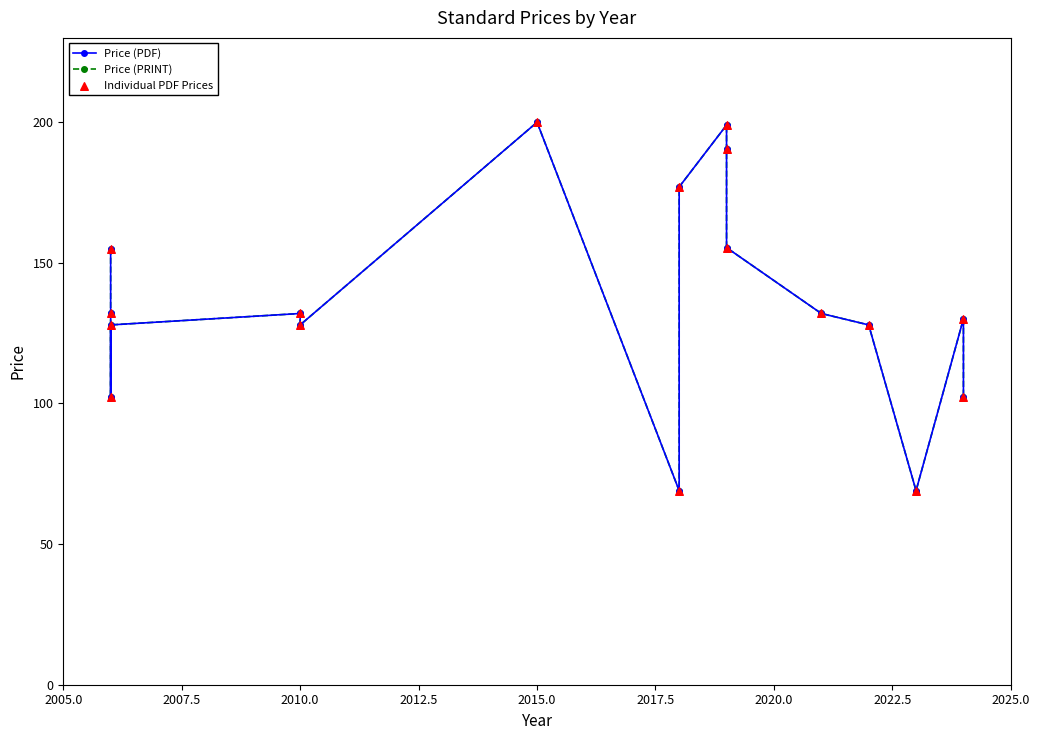

Which series has the largest total across all categories?

Price (PDF)